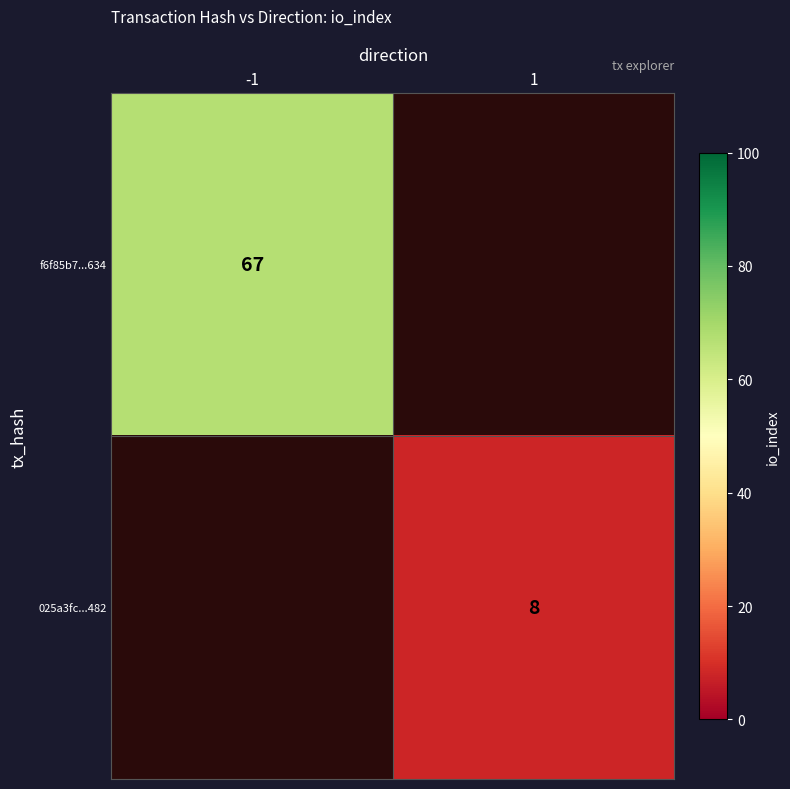

Is the value of 025a3fc...482 at 1 greater than the value of f6f85b7...634 at -1?

No